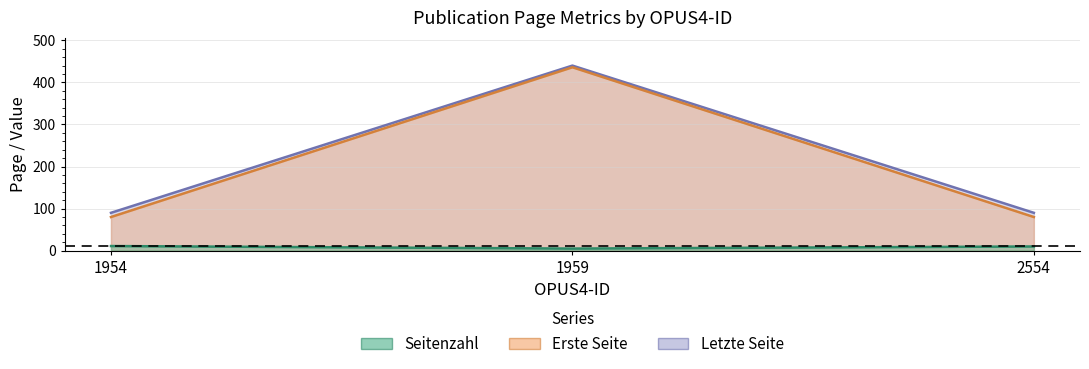

Does the chart display data point markers on the line(s)?

No